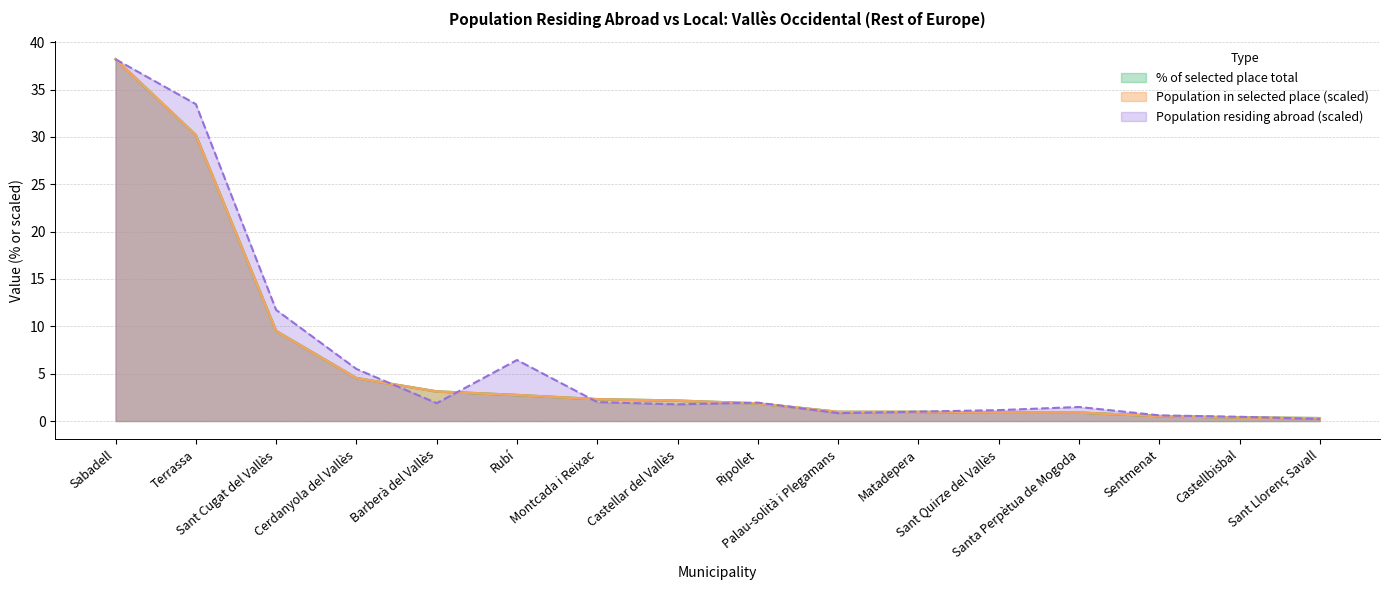

The value of Population residing abroad at Castellar del Vallès is 1.8. True or false?

True